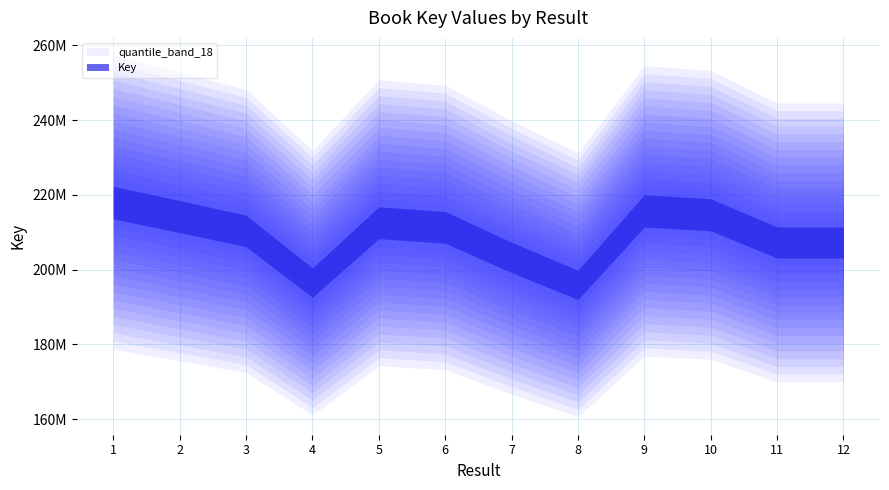

Reading left to right, extract all data points from this chart.

217972810	214224416	210371269	196552743	212578849	211326060	203290956	195953934	215770807	214692129	207291314	207292038